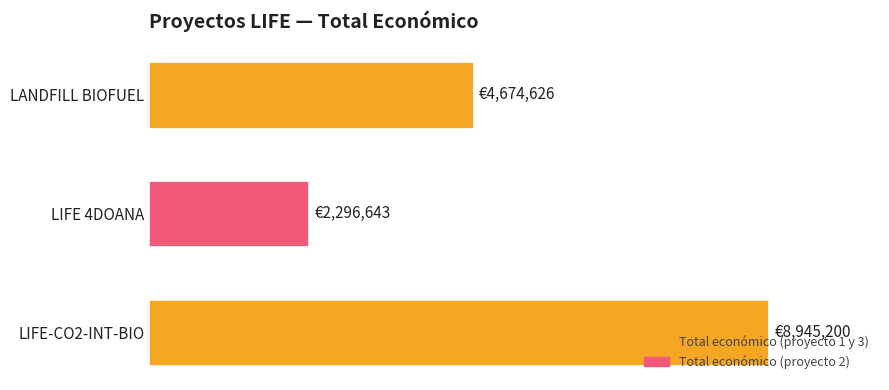

What is the maximum value shown in the chart?

8945200